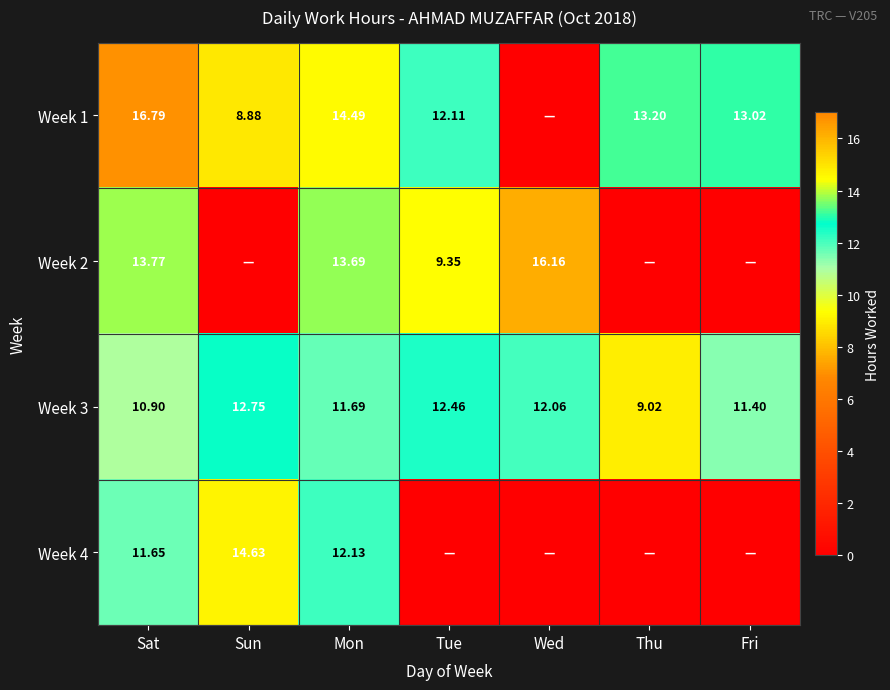

Is the value of Week 1 at Tue greater than the value of Week 3 at Thu?

Yes